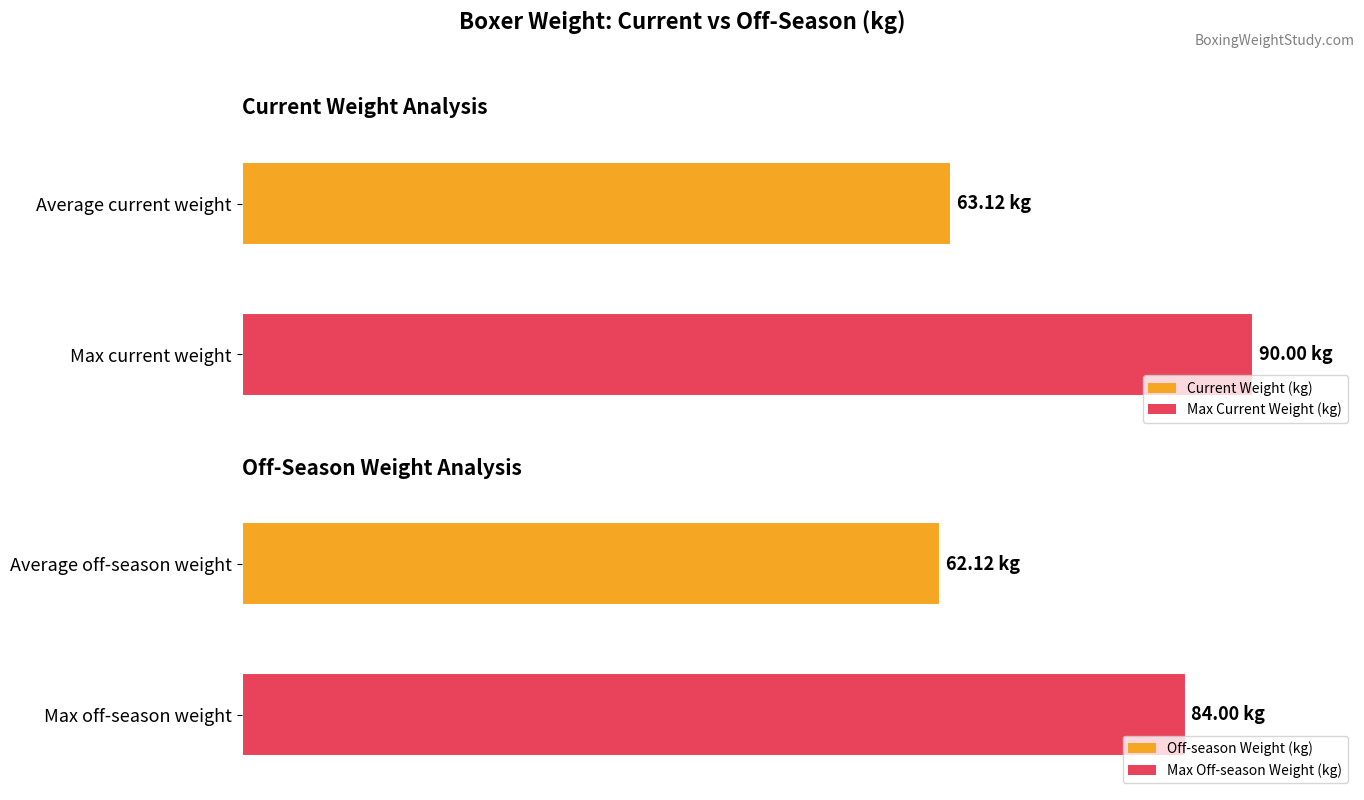

The Current Weight (kg) series shows 80.2 at 290. True or false?

False